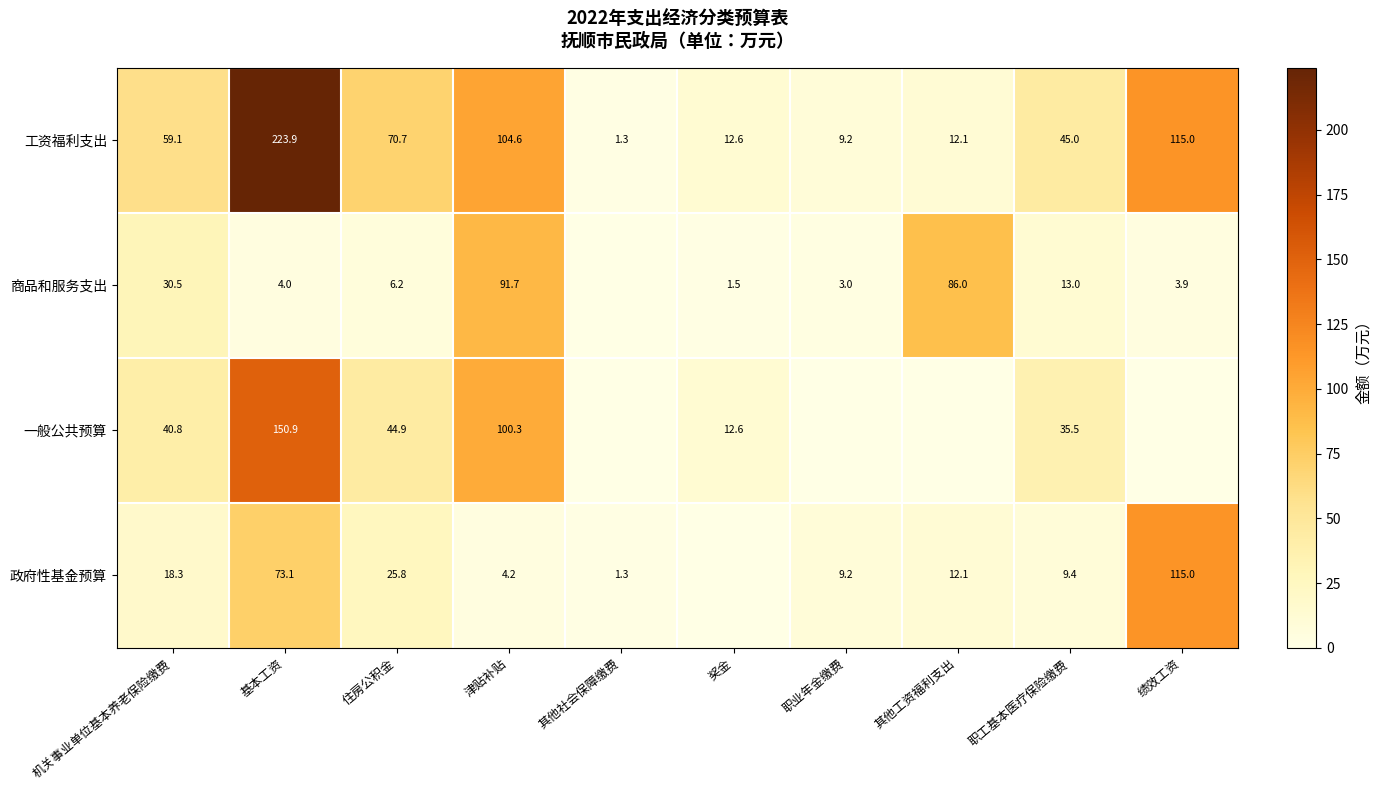

What is the sum of the 工资福利支出 values at 其他工资福利支出 and 津贴补贴?

116.7